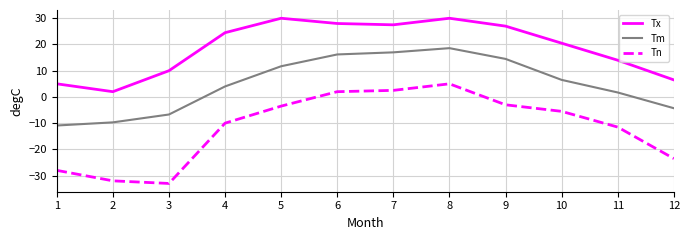

Which series has the widest spread of values?

Tn